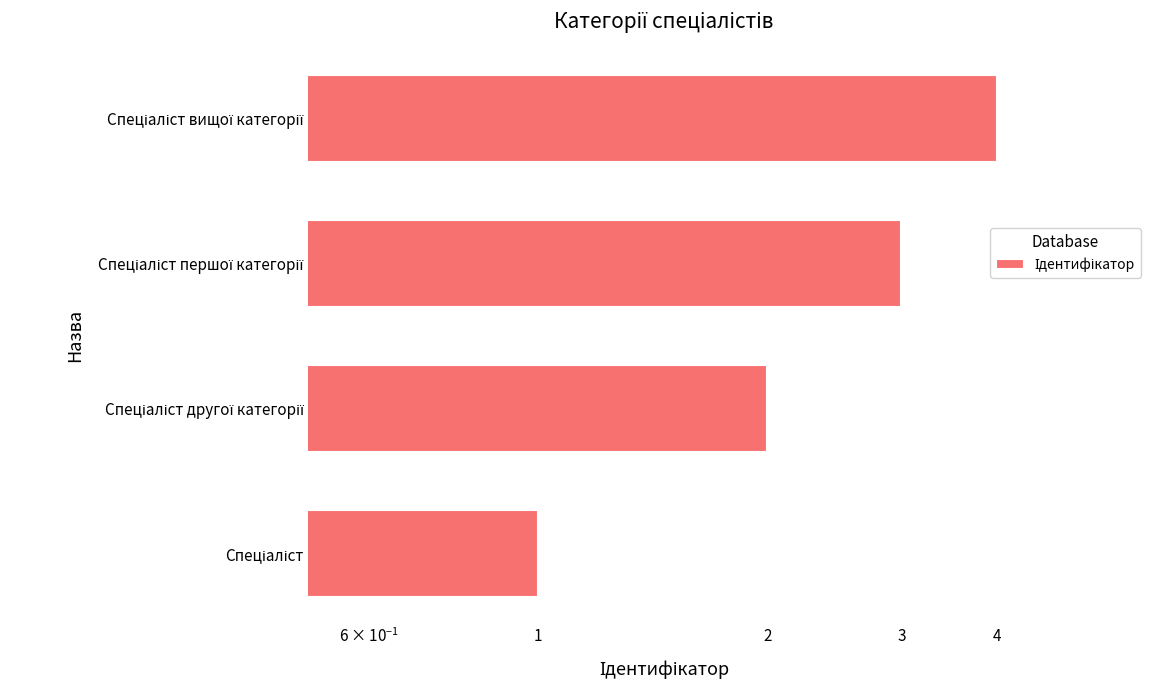

The chart shows a value of 7 at Спеціаліст вищої категорії. True or false?

False